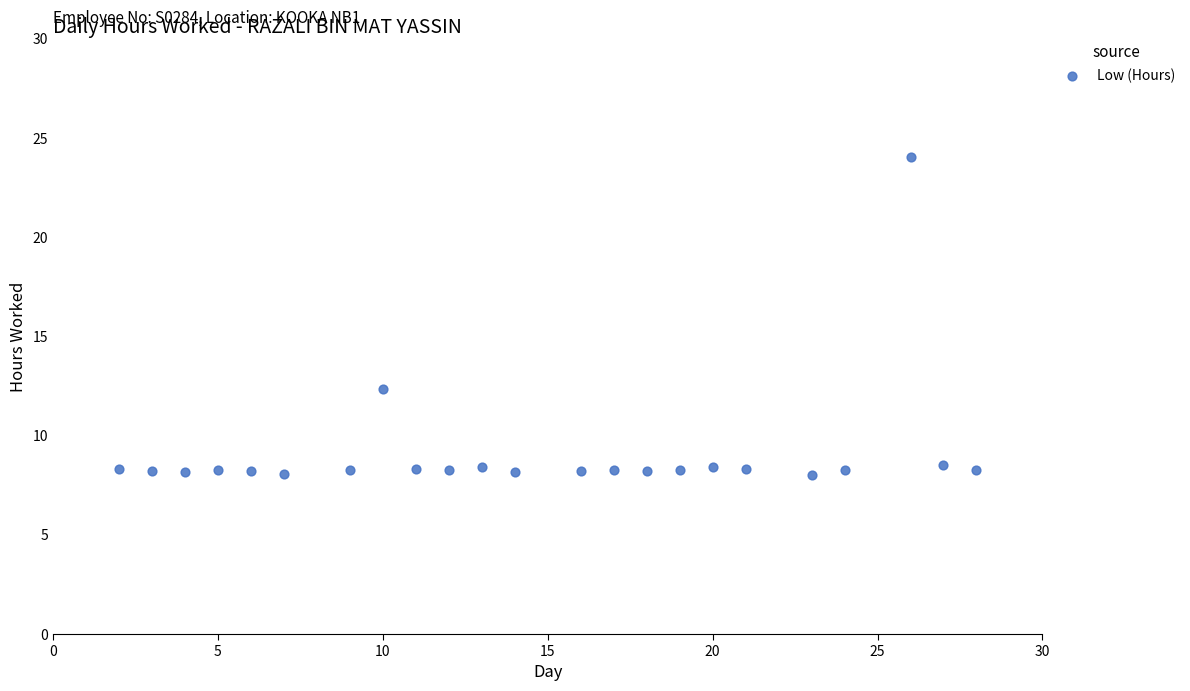

Count the number of points in this scatter plot.

23